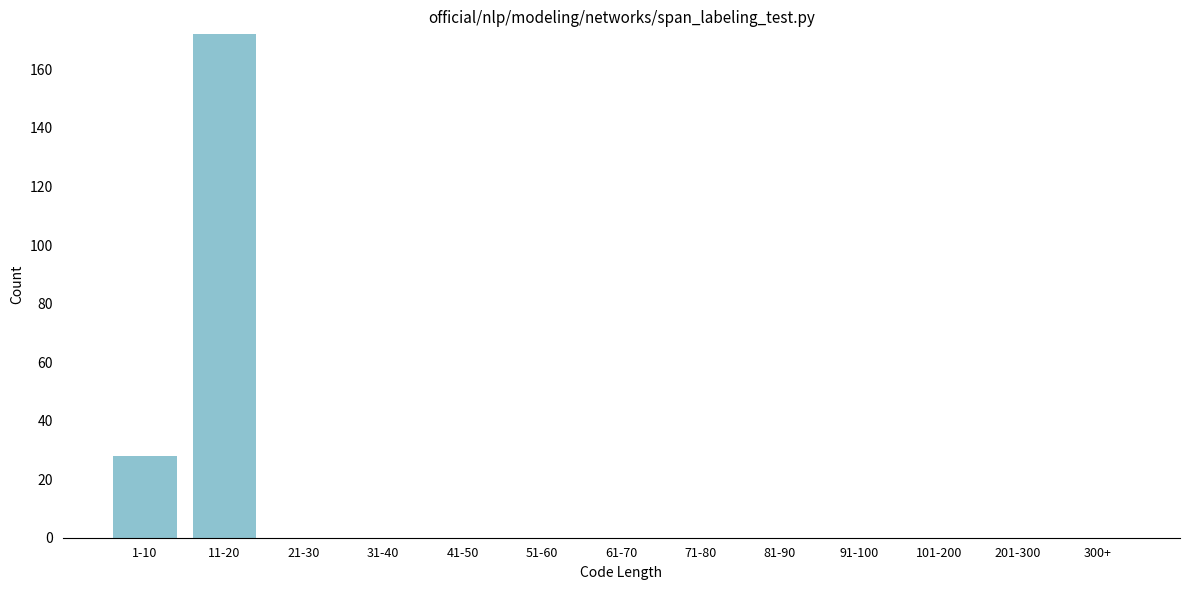

Reading left to right, list all the values displayed in this chart.

1-10=28	11-20=172	21-30=0	31-40=0	41-50=0	51-60=0	61-70=0	71-80=0	81-90=0	91-100=0	101-200=0	201-300=0	300+=0